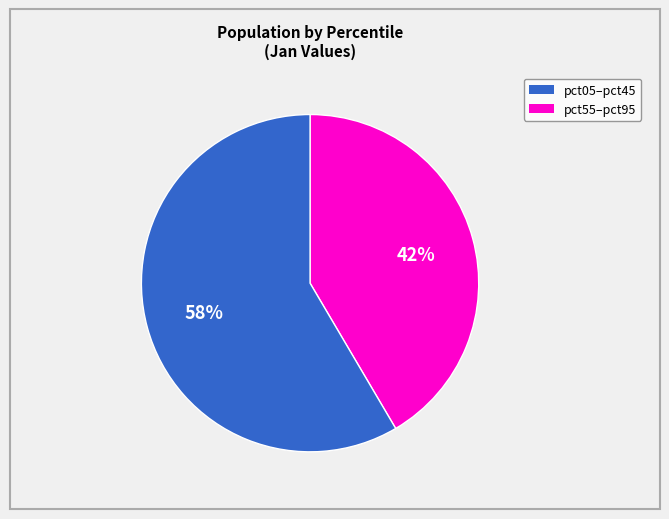

Does any single category account for the majority?

Yes